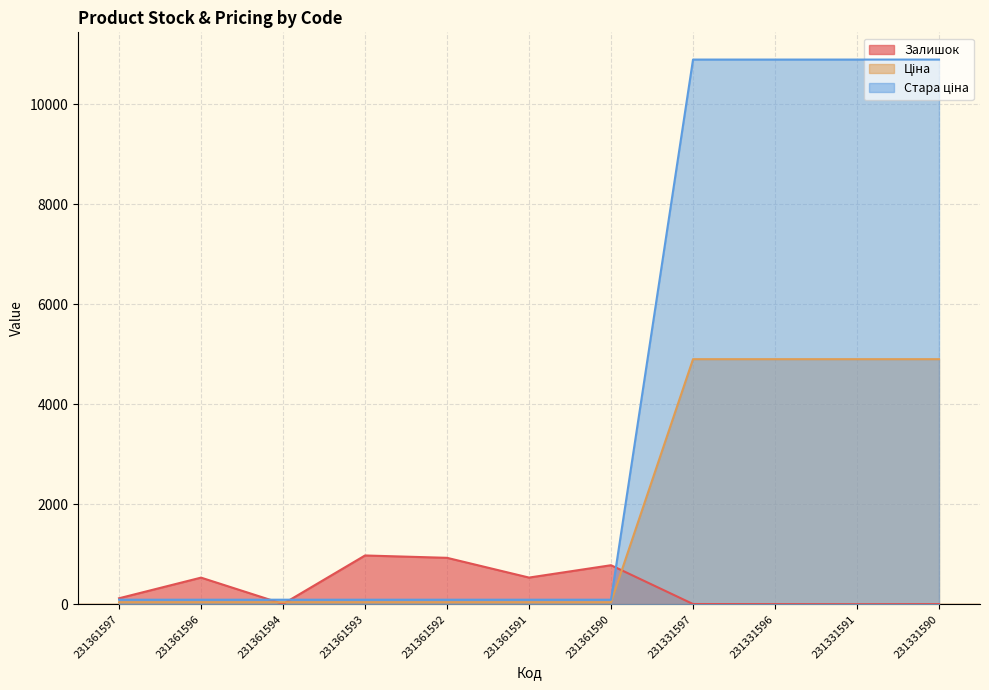

Reading left to right, what are all the values shown in this chart?

Залишок: 231361597=121.0	231361596=534.0	231361594=8.0	231361593=977.0	231361592=930.0	231361591=535.0	231361590=782.0	231331597=6.0	231331596=4.0	231331591=2.0	231331590=4.0
Ціна: 231361597=41.5	231361596=41.5	231361594=41.5	231361593=41.5	231361592=41.5	231361591=41.5	231361590=41.5	231331597=4903.4	231331596=4903.4	231331591=4903.4	231331590=4903.4
Стара ціна: 231361597=92.3	231361596=92.3	231361594=92.3	231361593=92.3	231361592=92.3	231361591=92.3	231361590=92.3	231331597=10896.3	231331596=10896.3	231331591=10896.3	231331590=10896.3